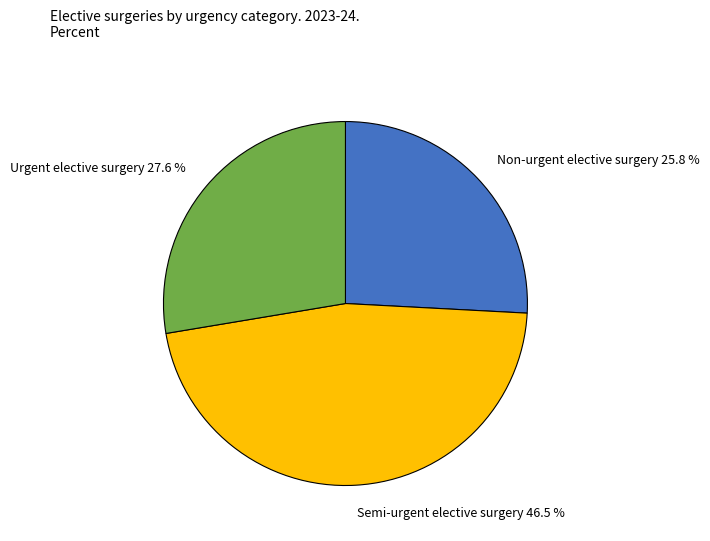

True or false: Semi-urgent elective surgery accounts for 40% of the total.

False